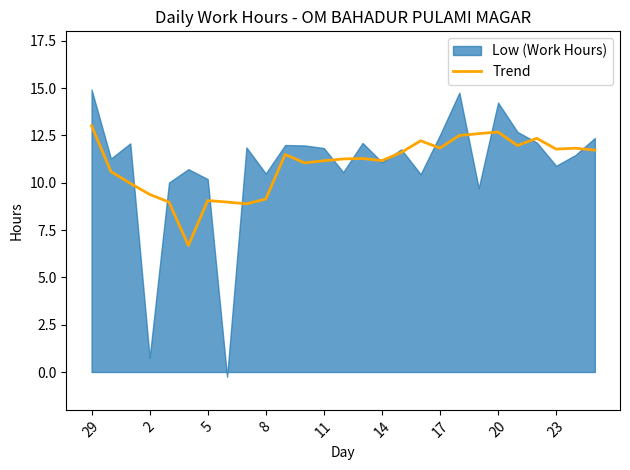

True or false: Trend has a value of 11.8 at 23.

True